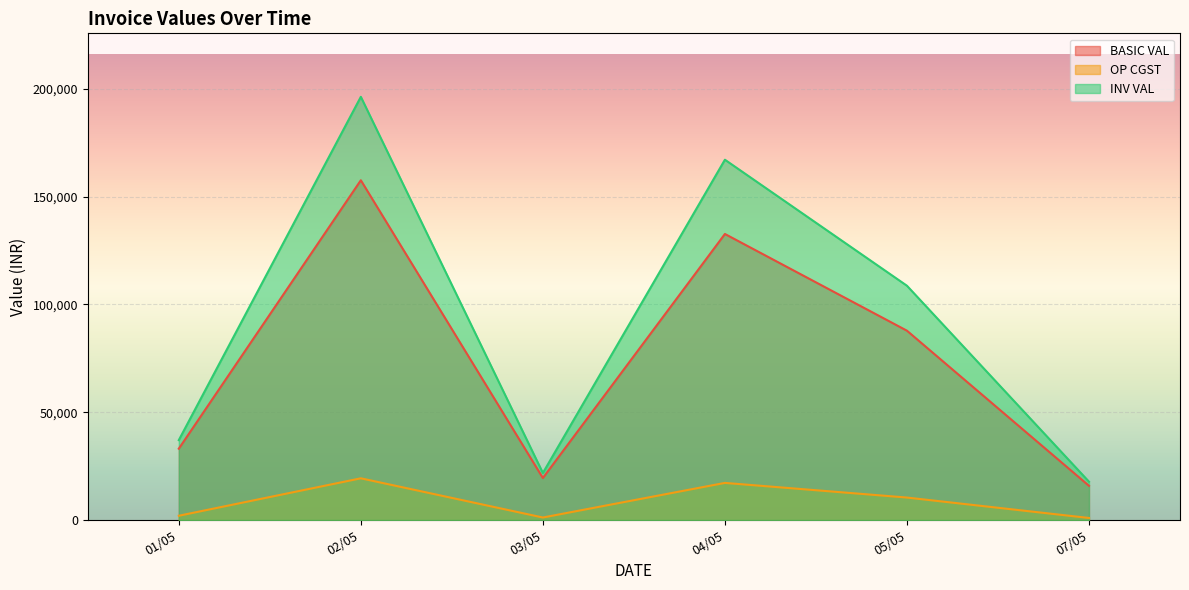

Where is the first local maximum for BASIC VAL?

02/05